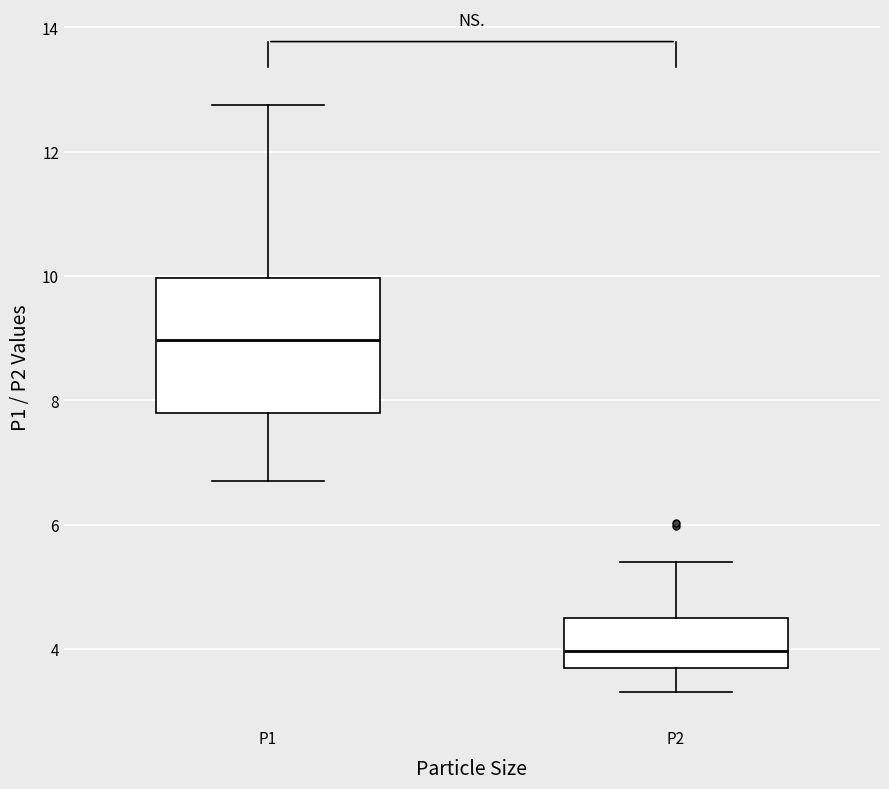

Which box's median line is the lowest?

P2